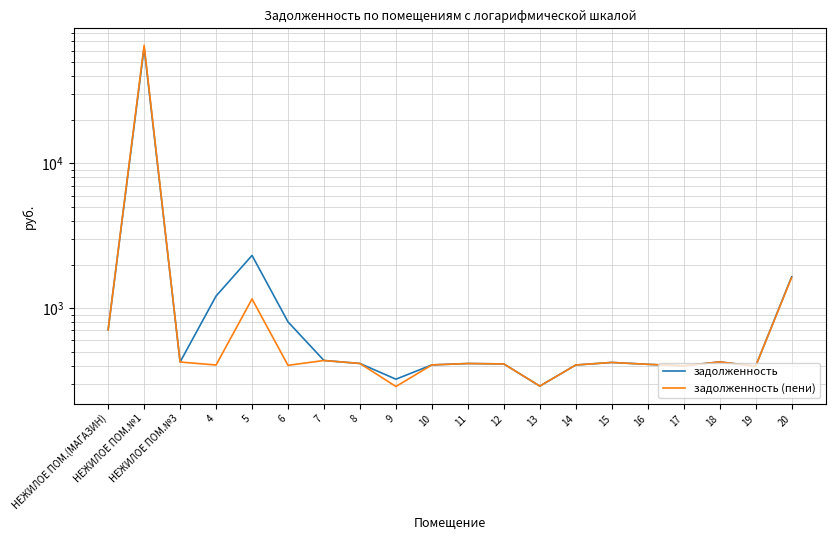

Which series changed the most between 7 and 9?

задолженность (пени)